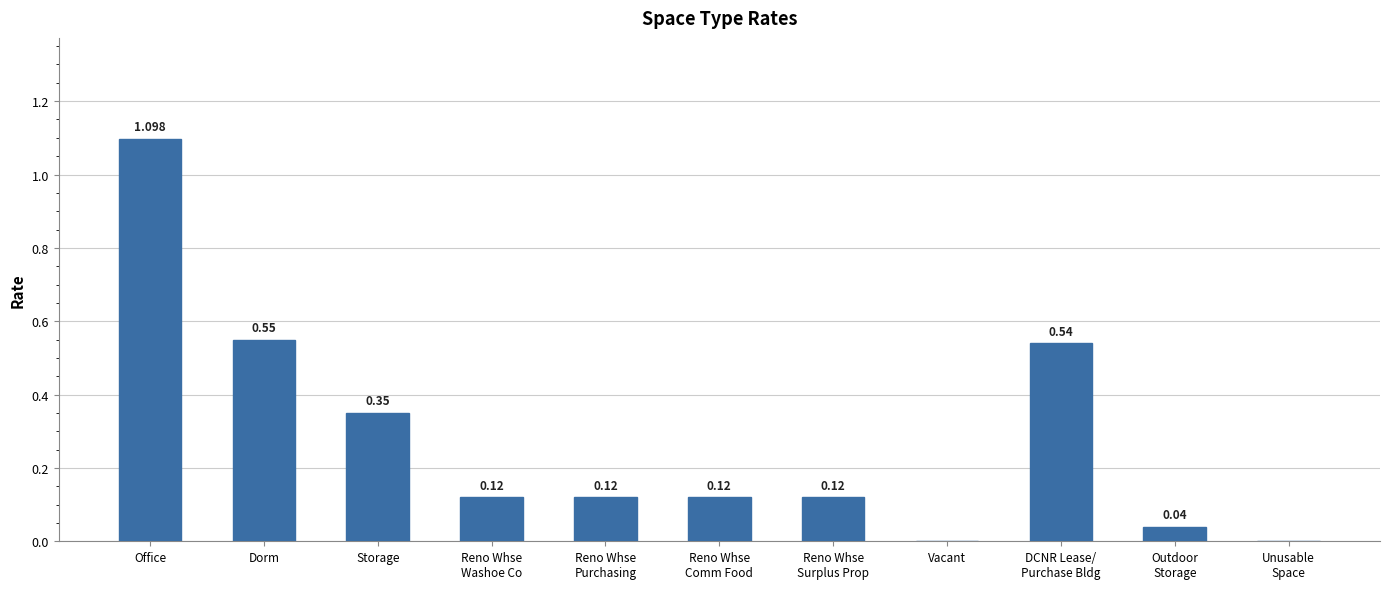

How many distinct data groups are displayed?

1